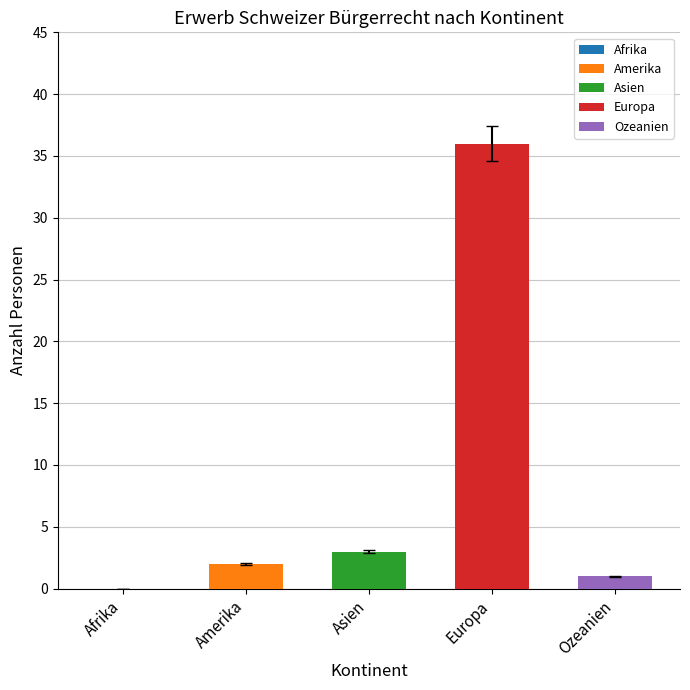

How many values in the Total Erwerb series exceed 2?

2